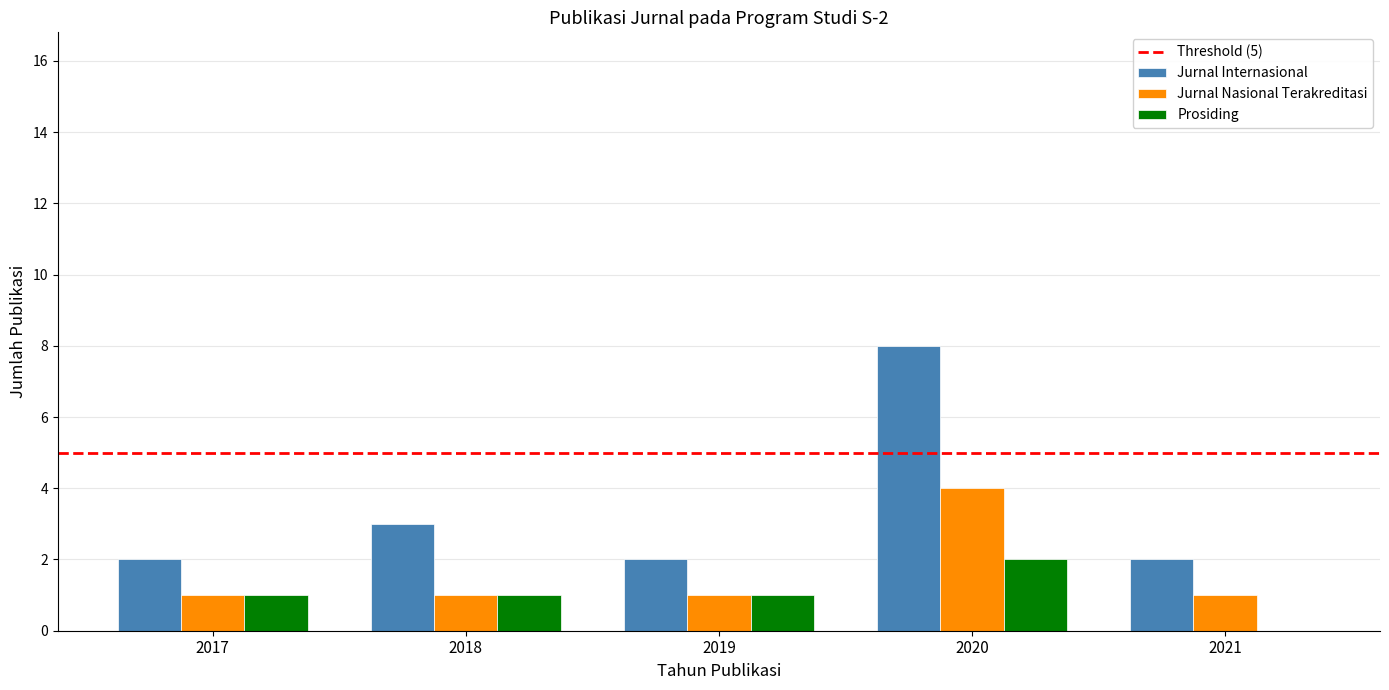

Reading left to right, transcribe all the data shown in this chart.

Jurnal Internasional: 2017=2	2018=3	2019=2	2020=8	2021=2
Jurnal Nasional Terakreditasi: 2017=1	2018=1	2019=1	2020=4	2021=1
Prosiding: 2017=1	2018=1	2019=1	2020=2	2021=0